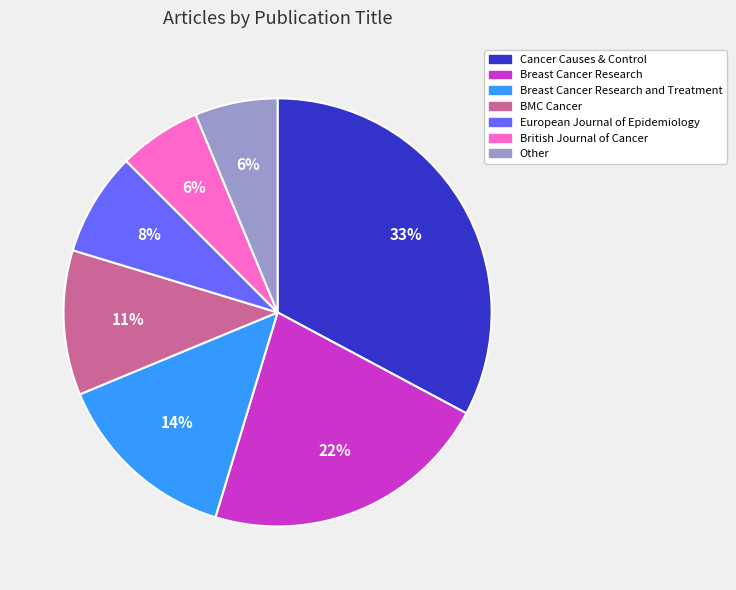

To the nearest percent, what is the average slice percentage?

14%